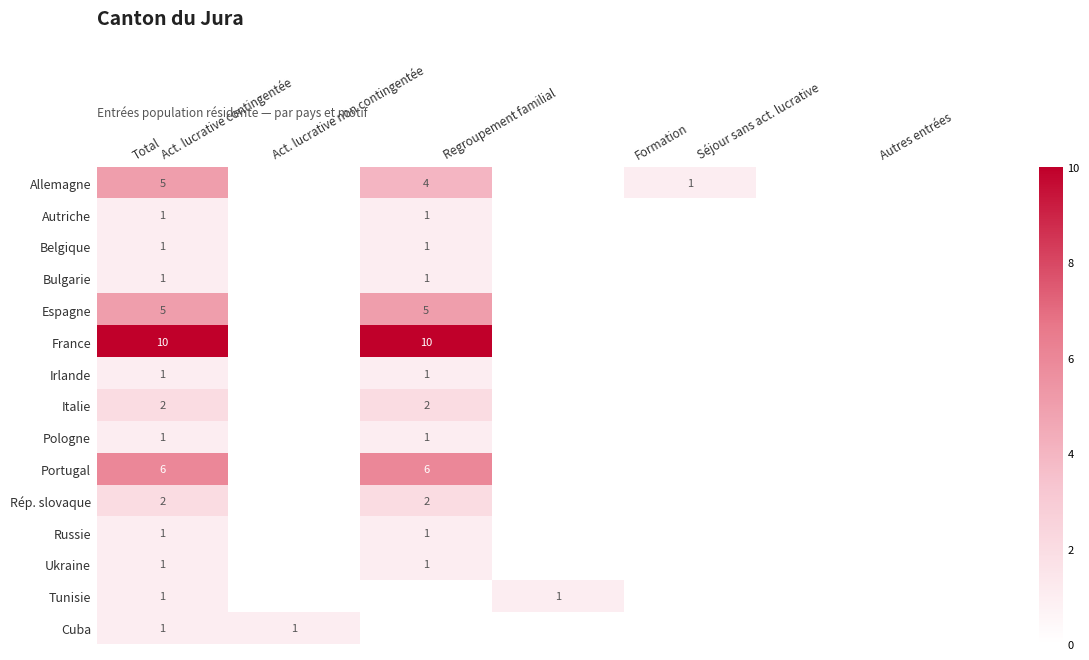

True or false: Belgique has a value of 1 at Total.

True